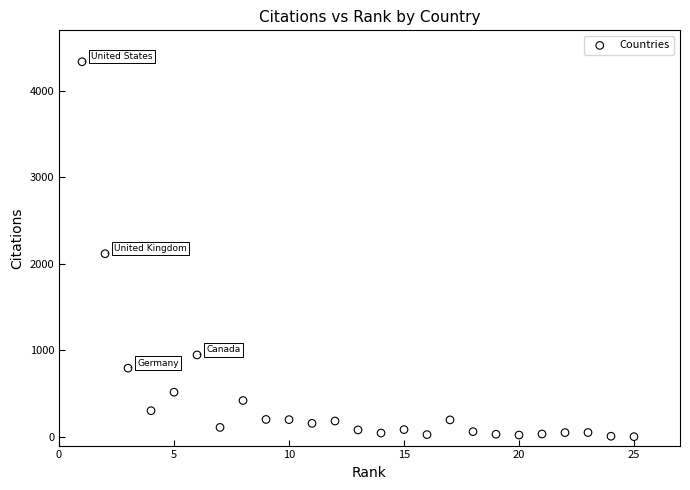

What Y value in the scatter plot is closest to 2170?

2118